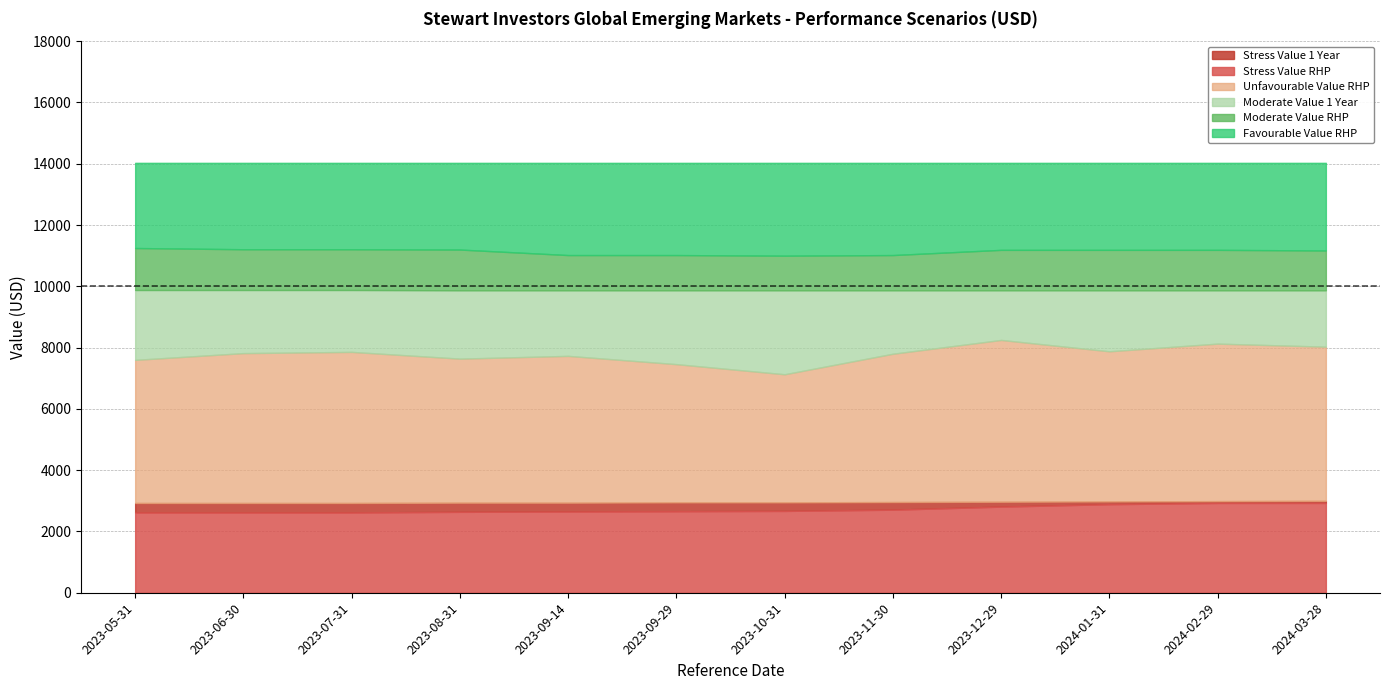

Which series has the largest total across all categories?

Favourable Value RHP